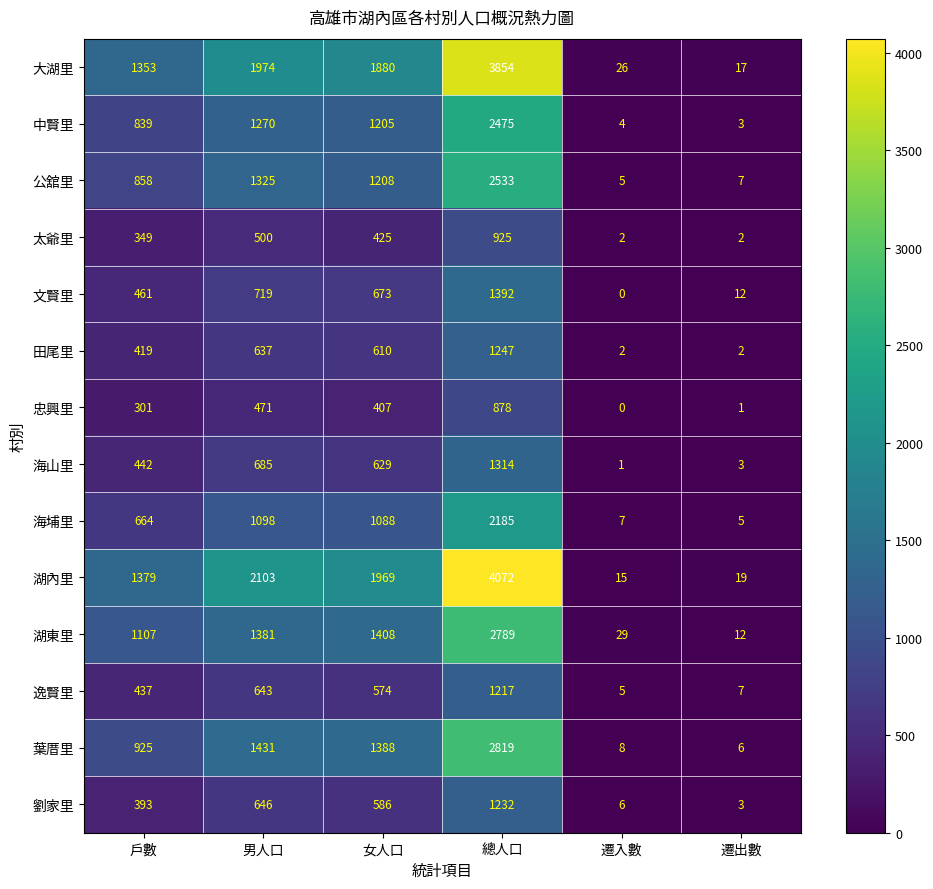

At which label is 太爺里 closest to 463?

男人口